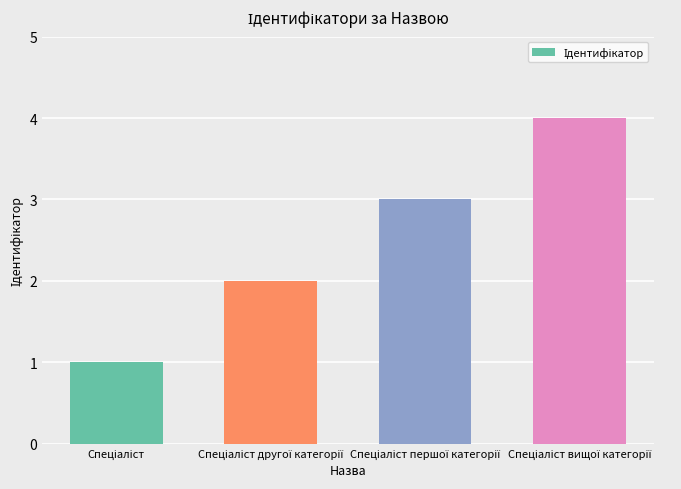

What is the greatest value displayed?

4